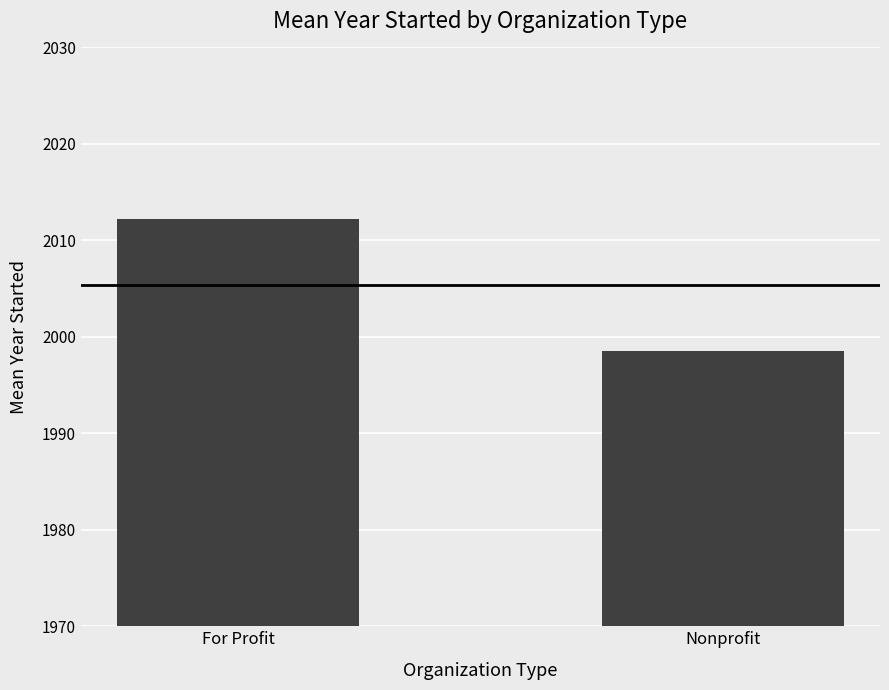

What is the maximum value shown in the chart?

2012.2